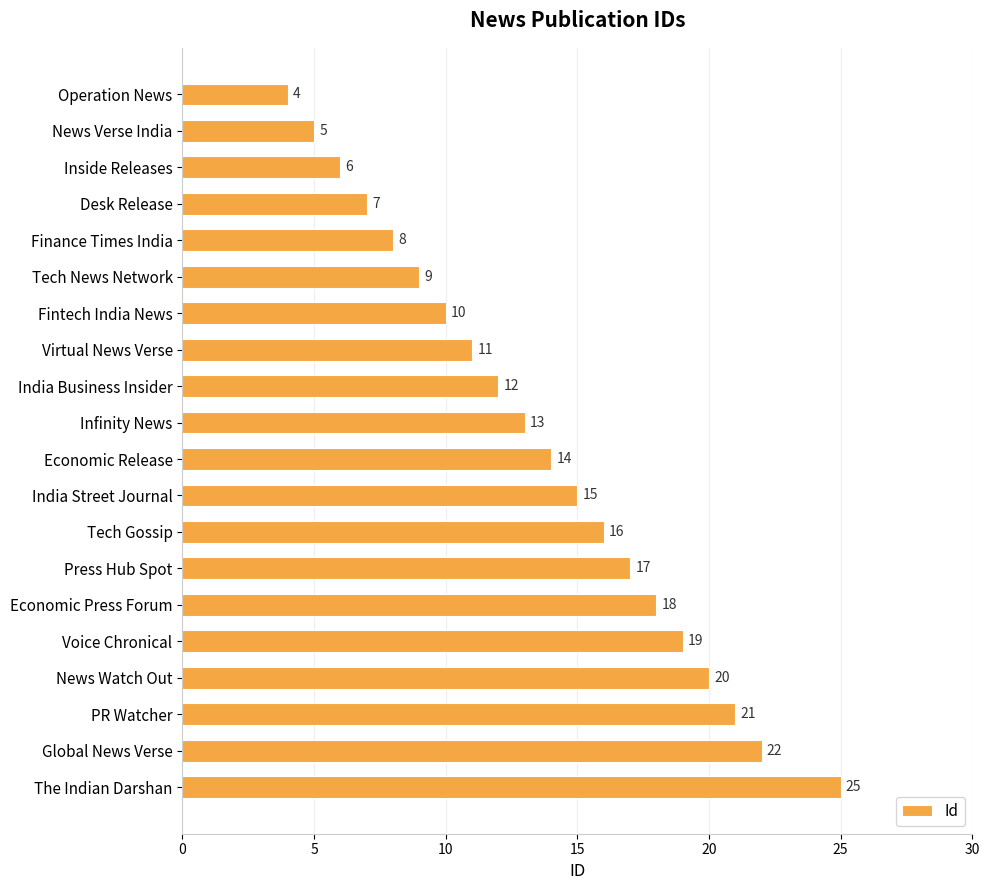

How many bars are there in total?

20